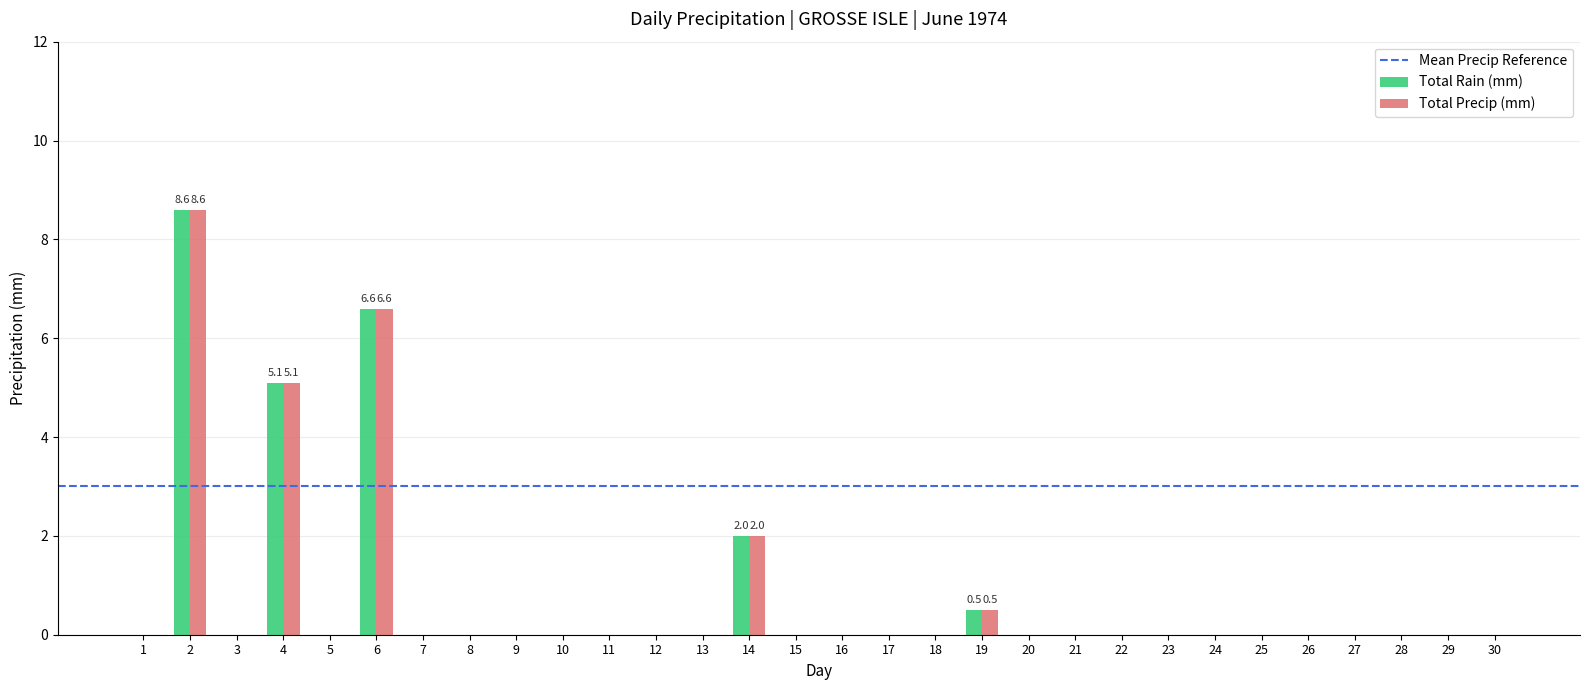

Is the value of Total Precip (mm) at 19 greater than the value of Total Rain (mm) at 29?

Yes